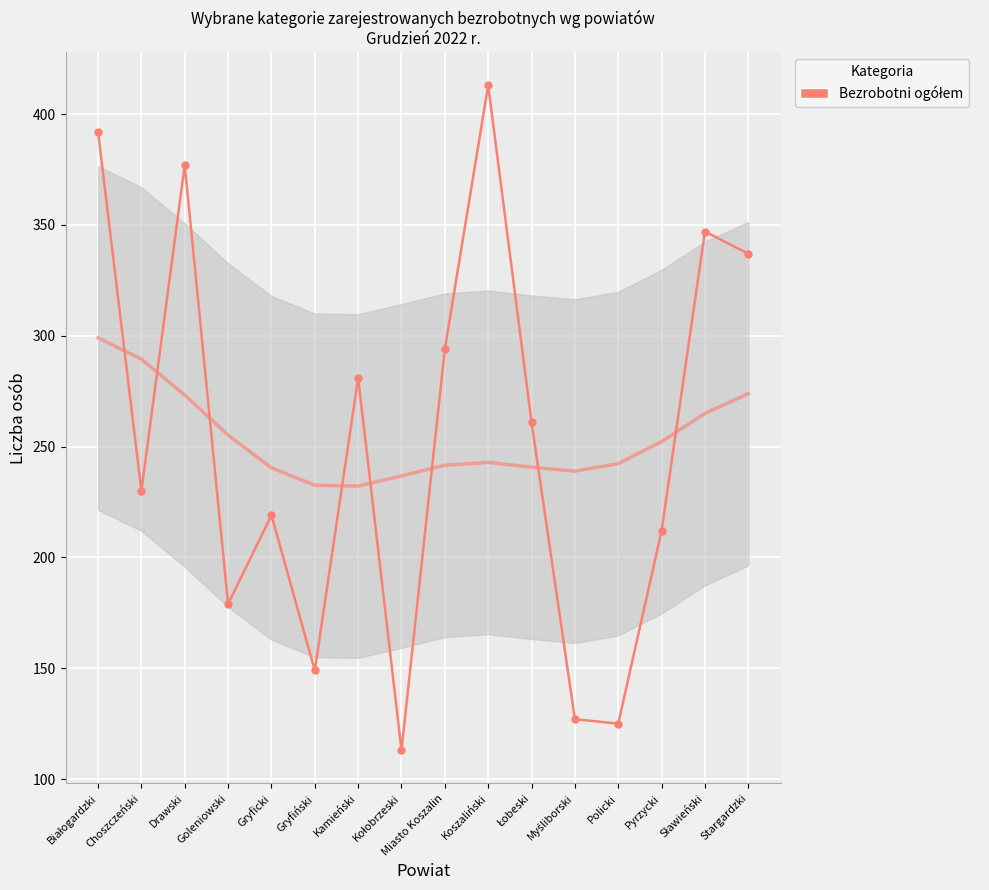

At which category does the chart reach its minimum across all series?

Kołobrzeski